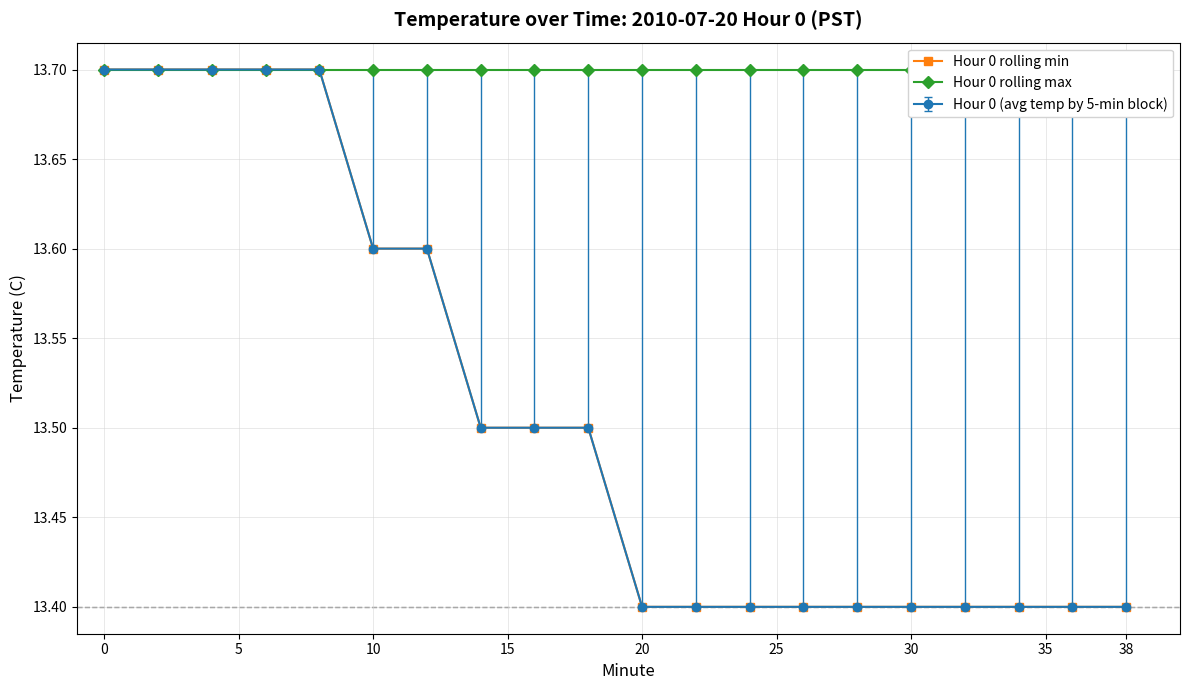

Which series has the largest range (max minus min)?

Hour 0 rolling min